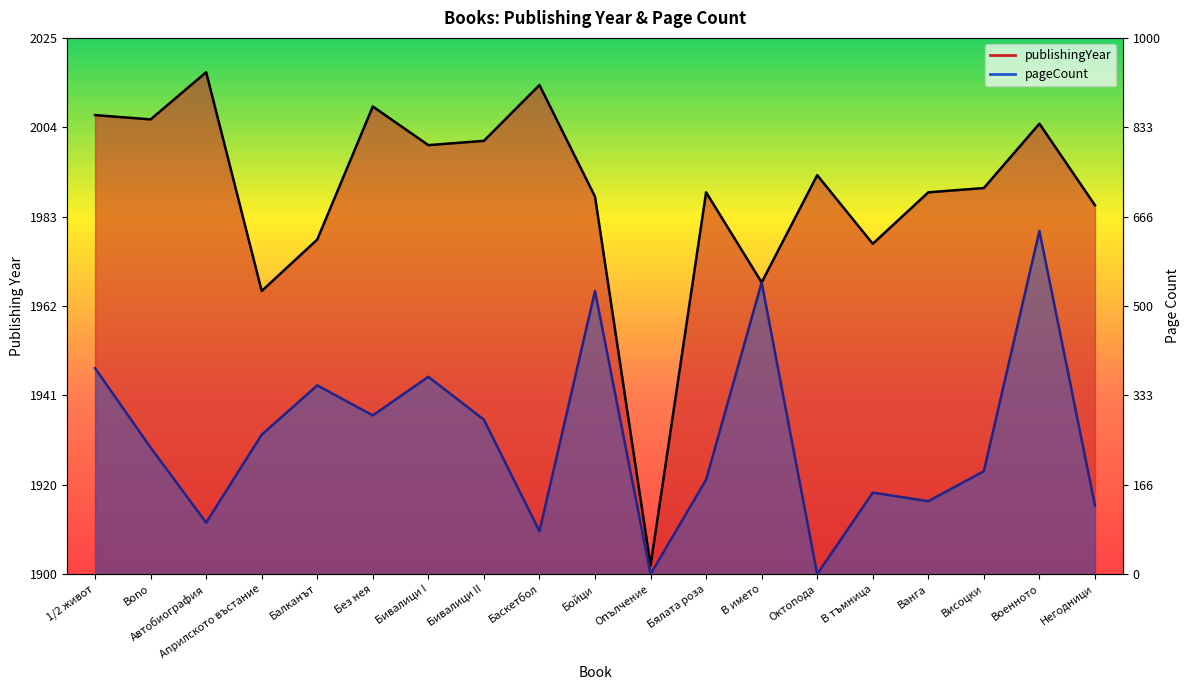

At which category is the sum across all series the highest?

Военното